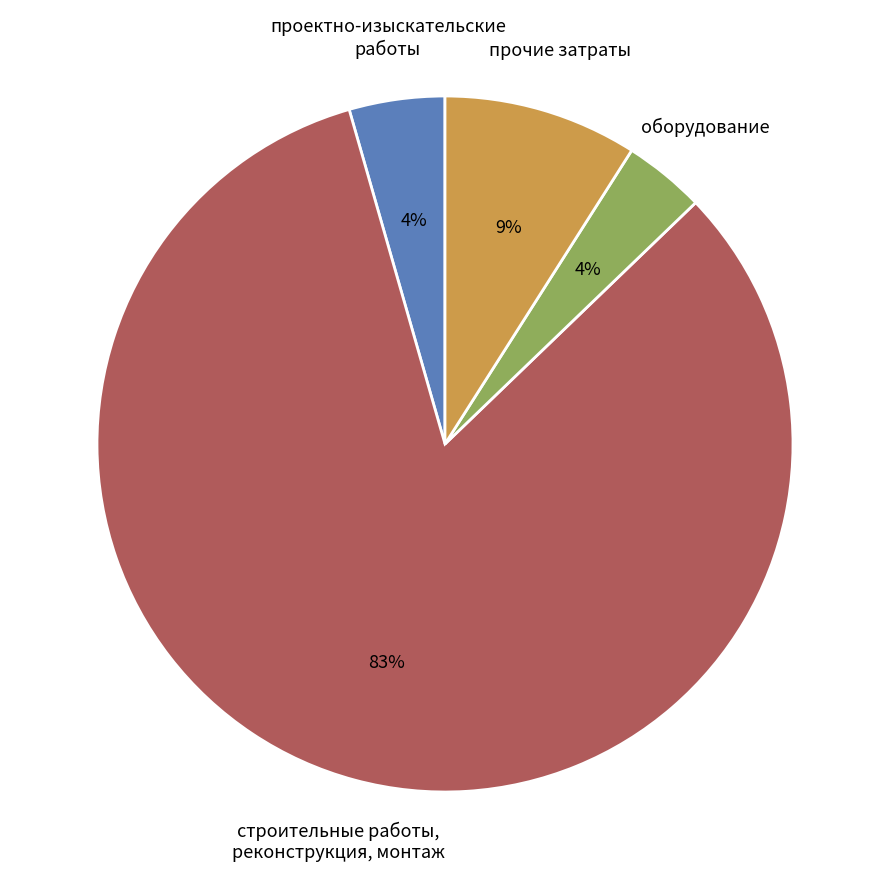

What percentage is the проектно-изыскательские работы slice, to the nearest percent?

4%